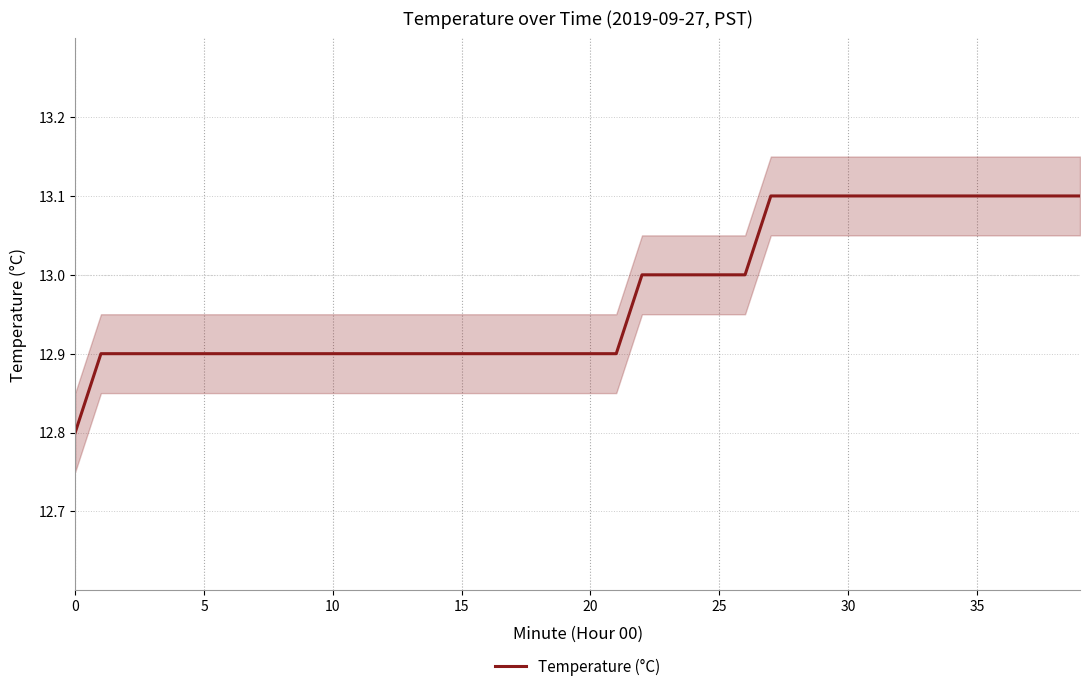

Which has a higher value, 12 or 16?

12